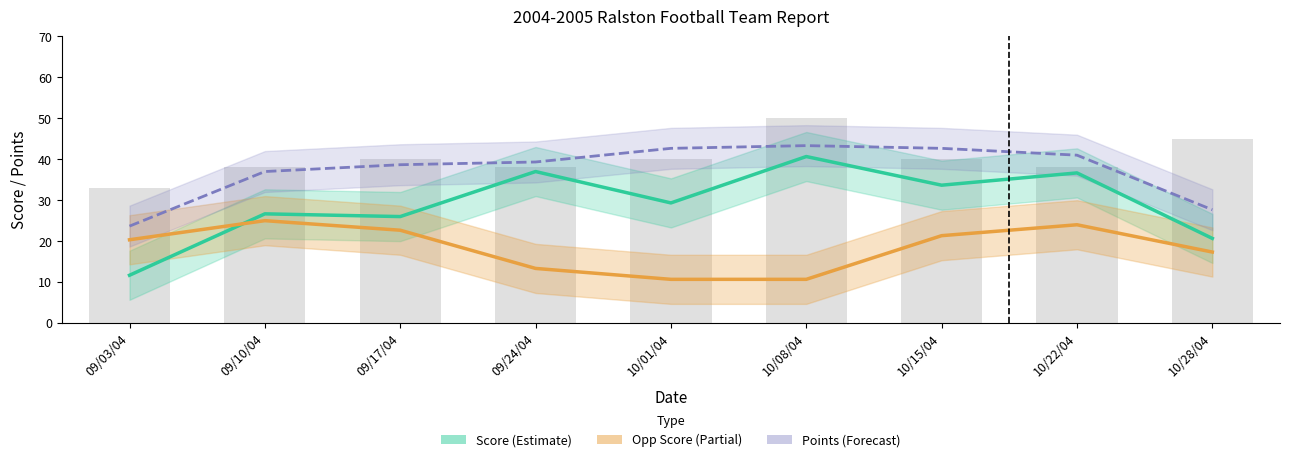

At which category is the sum across all series the highest?

10/22/04